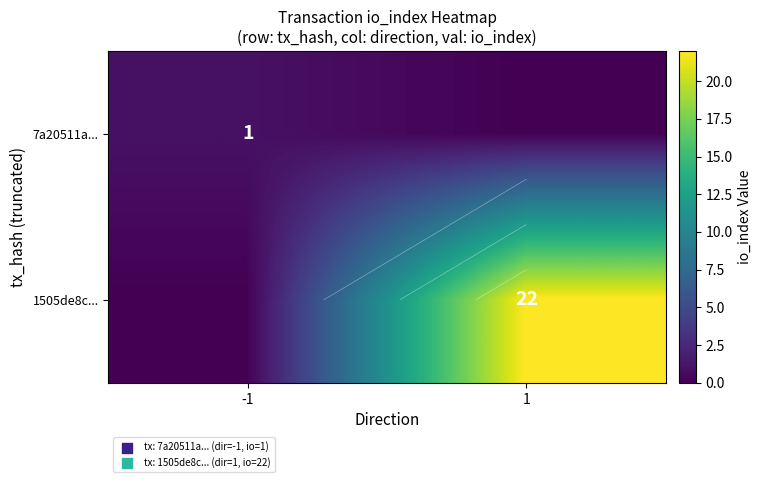

At which label is 1505de8c... closest to 11?

-1